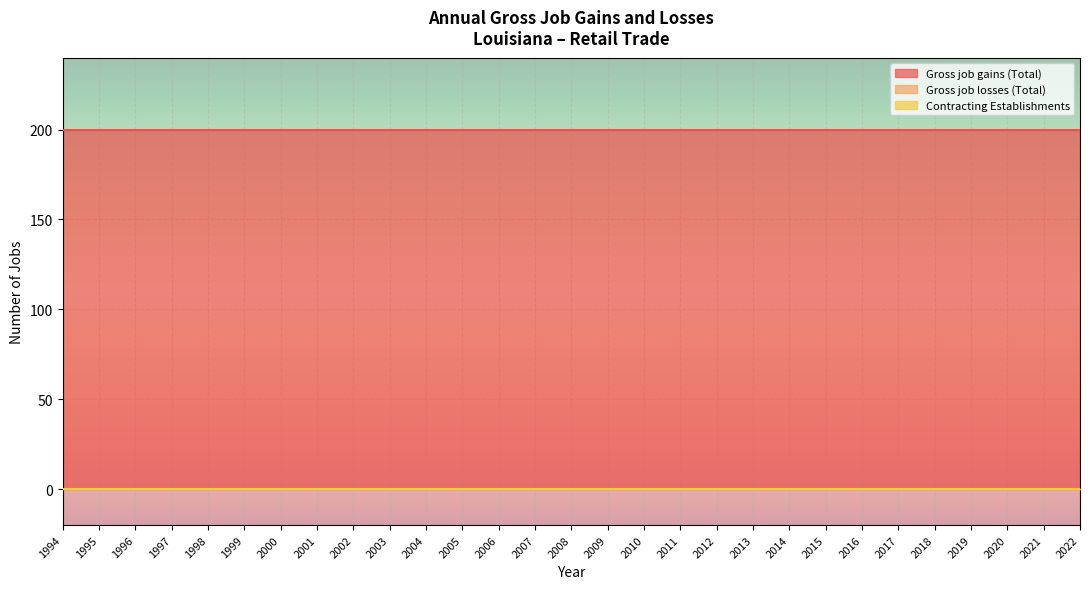

At which category is the sum across all series the highest?

1994